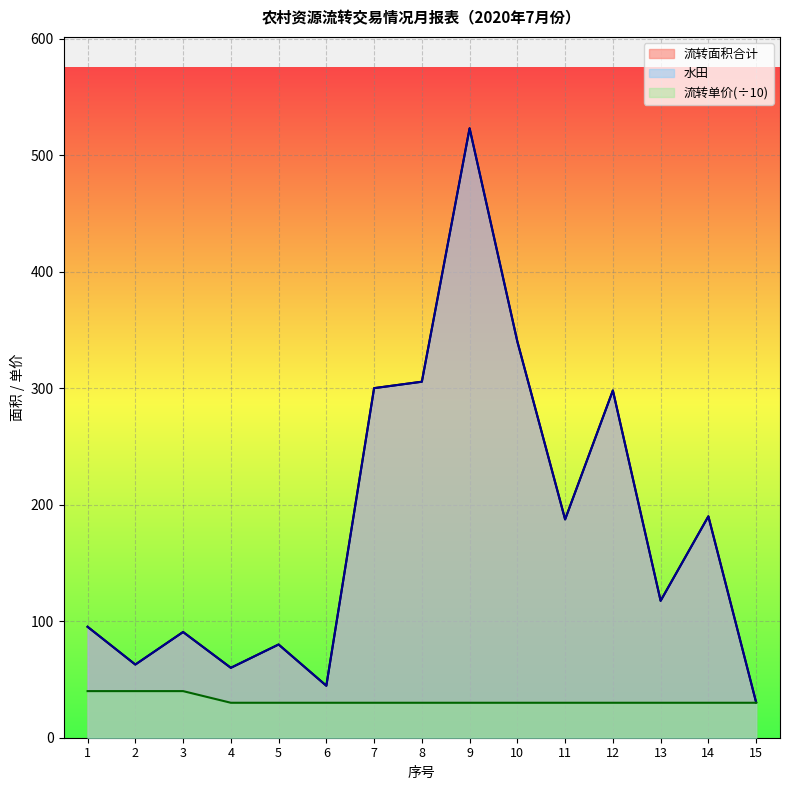

Reading left to right, transcribe all the data shown in this chart.

水田: 1=95.2	2=62.8	3=90.7	4=60.0	5=80.0	6=44.6	7=300.0	8=305.5	9=523.0	10=340.0	11=187.4	12=298.0	13=117.5	14=190.0	15=30.4
流转面积合计: 1=95.2	2=62.8	3=90.7	4=60.0	5=80.0	6=44.6	7=300.0	8=305.5	9=523.0	10=340.0	11=187.4	12=298.0	13=117.5	14=190.0	15=30.4
流转单价: 1=40.0	2=40.0	3=40.0	4=30.0	5=30.0	6=30.0	7=30.0	8=30.0	9=30.0	10=30.0	11=30.0	12=30.0	13=30.0	14=30.0	15=30.0